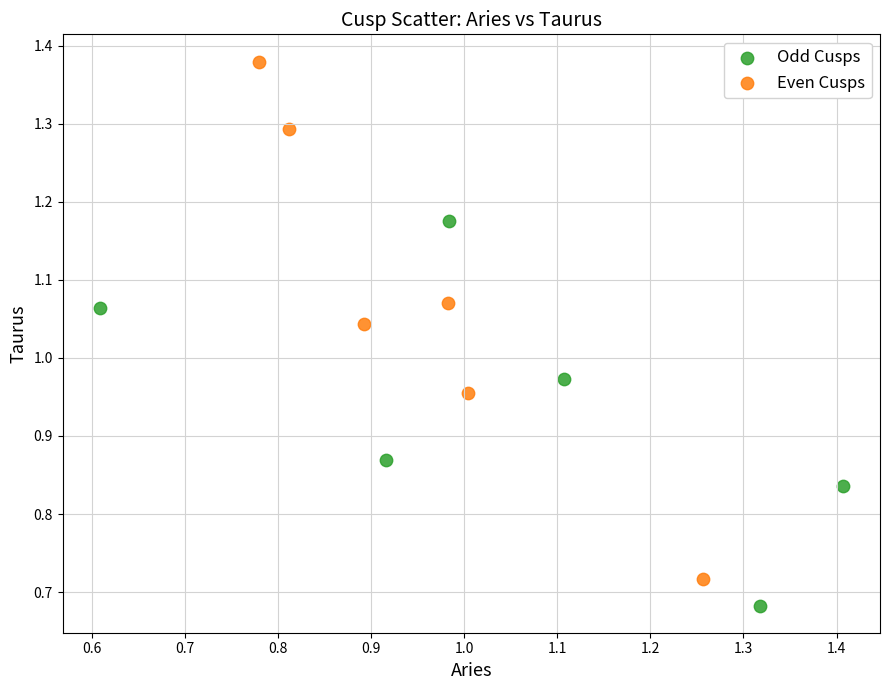

Which series reaches the maximum Y coordinate?

Even Cusps